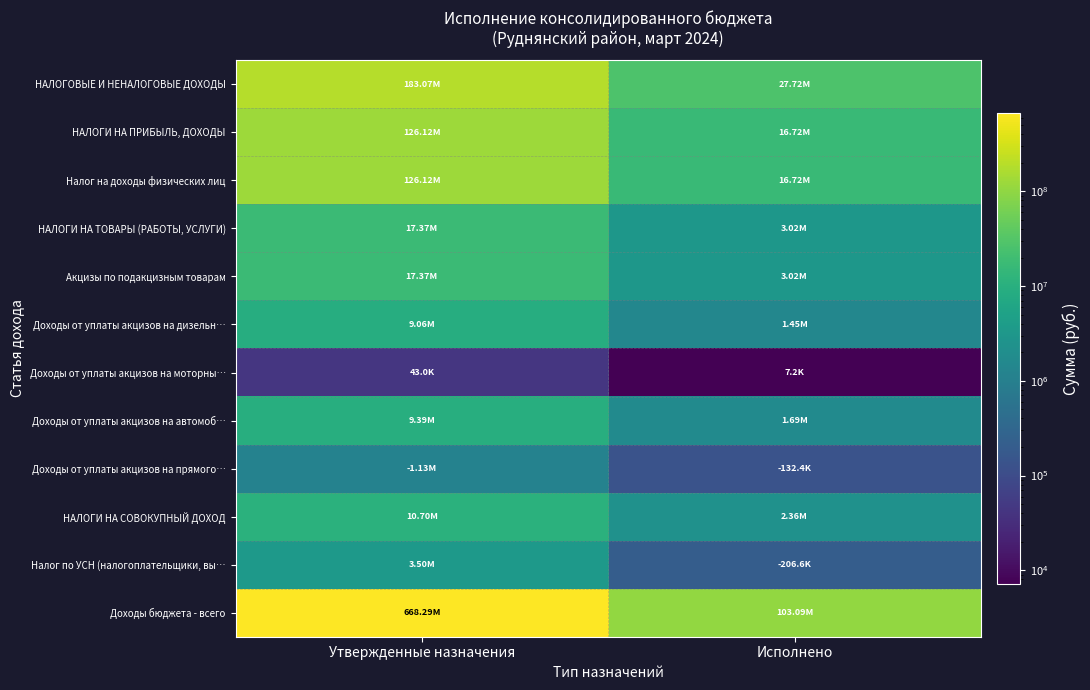

Reading left to right, what are all the values shown in this chart?

НАЛОГОВЫЕ И НЕНАЛОГОВЫЕ ДОХОДЫ: Утвержденные назначения=183071000.0	Исполнено=27716650.3
НАЛОГИ НА ПРИБЫЛЬ, ДОХОДЫ: Утвержденные назначения=126124100.0	Исполнено=16717742.6
Налог на доходы физических лиц: Утвержденные назначения=126124100.0	Исполнено=16717742.6
НАЛОГИ НА ТОВАРЫ (РАБОТЫ, УСЛУГИ): Утвержденные назначения=17365700.0	Исполнено=3017628.4
Акцизы по подакцизным товарам: Утвержденные назначения=17365700.0	Исполнено=3017628.4
Доходы от уплаты акцизов на дизельн…: Утвержденные назначения=9057000.0	Исполнено=1451837.5
Доходы от уплаты акцизов на моторны…: Утвержденные назначения=43000.0	Исполнено=7188.6
Доходы от уплаты акцизов на автомоб…: Утвержденные назначения=9391200.0	Исполнено=1691010.5
Доходы от уплаты акцизов на прямого…: Утвержденные назначения=1125500.0	Исполнено=132408.1
НАЛОГИ НА СОВОКУПНЫЙ ДОХОД: Утвержденные назначения=10695200.0	Исполнено=2361516.9
Налог по УСН (налогоплательщики, вы…: Утвержденные назначения=3499400.0	Исполнено=206628.0
Доходы бюджета - всего: Утвержденные назначения=668285190.6	Исполнено=103093994.7